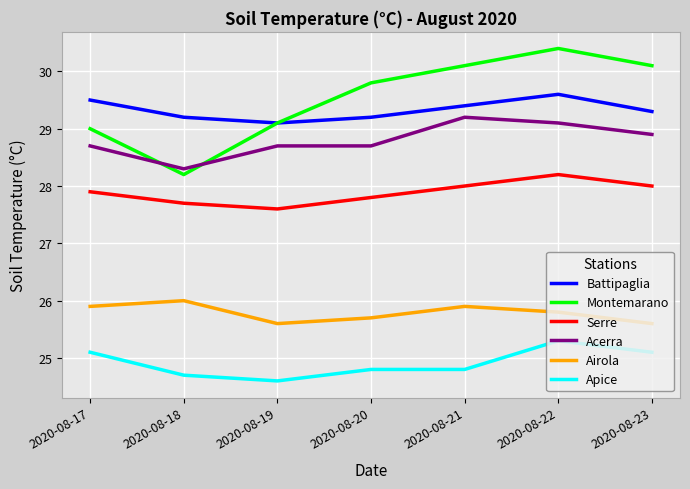

True or false: Airola and Acerra cross at least once.

False